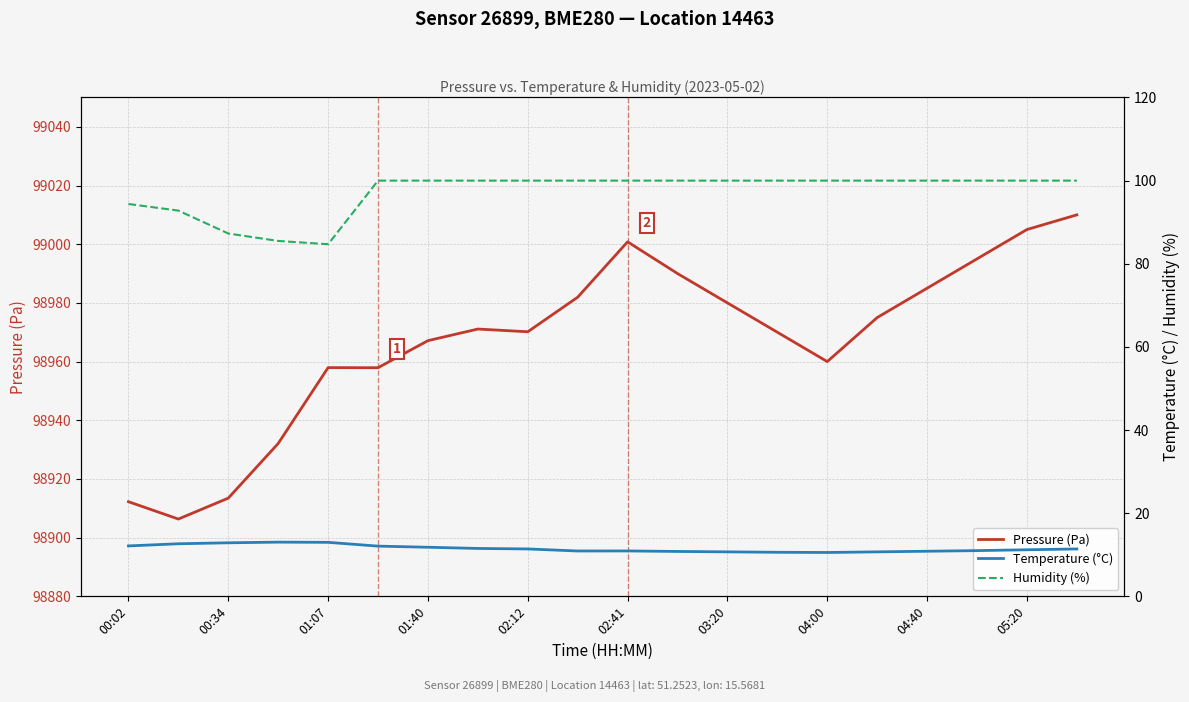

At which category is the sum across all series the highest?

19